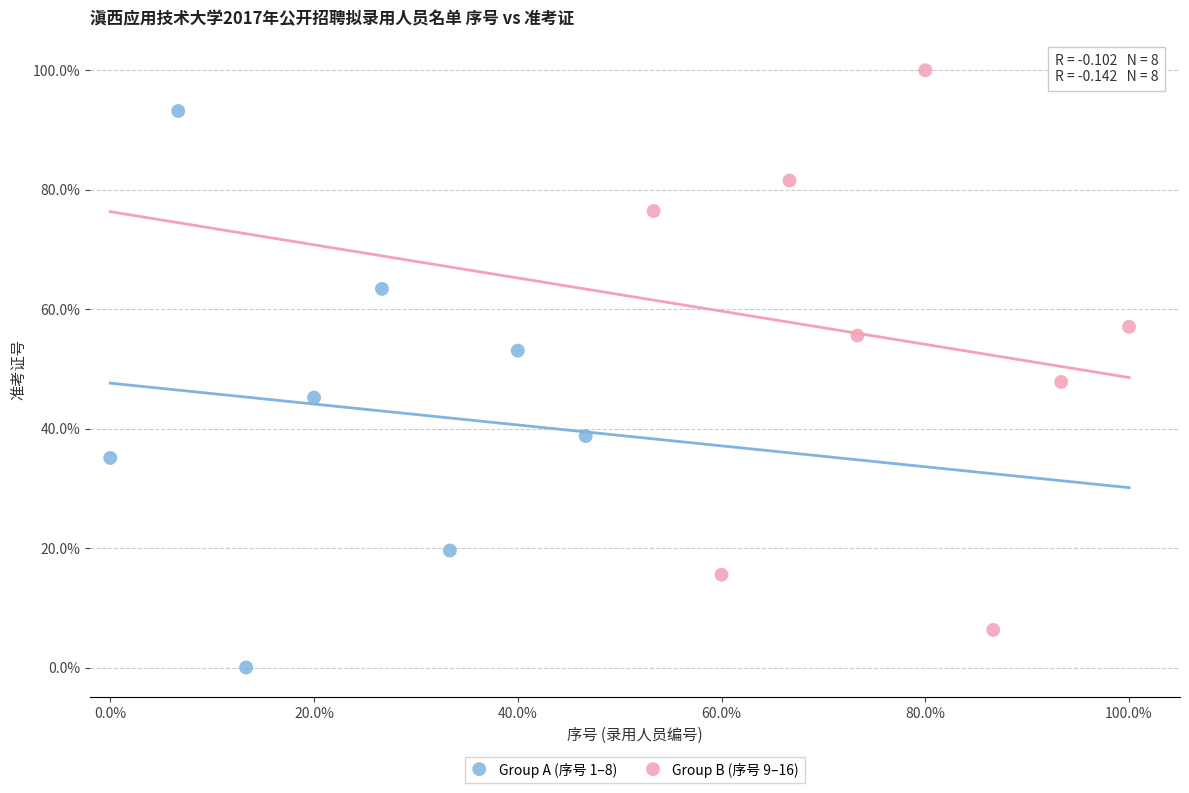

Which series contains the lowest Y value?

Group A (序号 1–8)